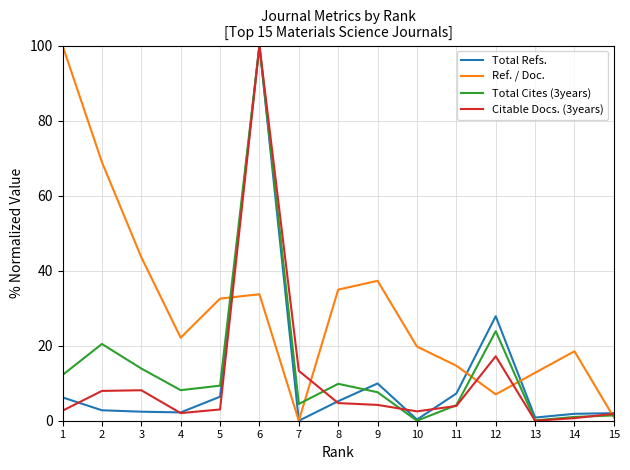

What is the spread (max minus min) of values at 6?

66.3